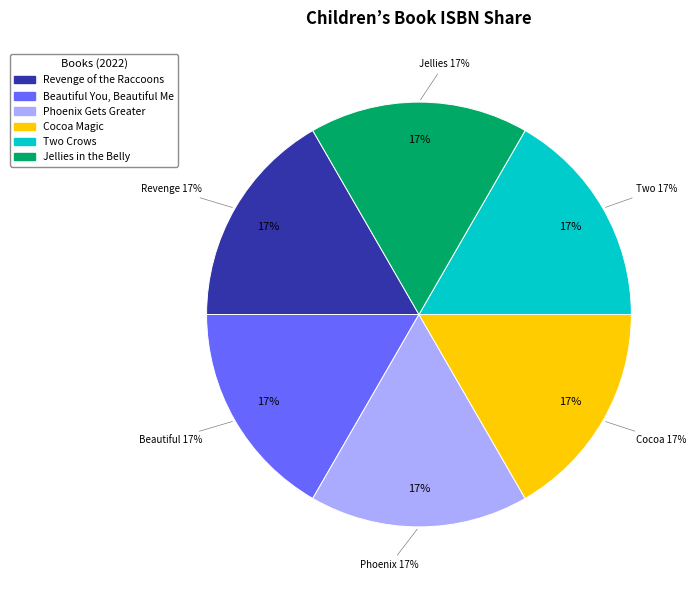

Do Cocoa Magic and Jellies in the Belly together represent more than half of the pie?

No